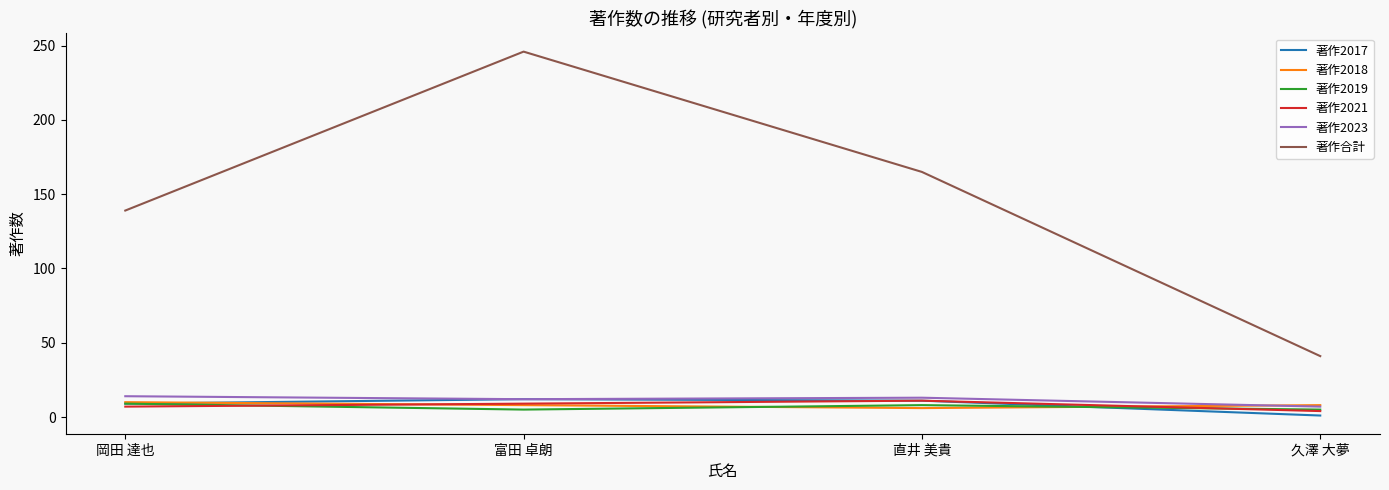

Is it true that 著作2023 equals 14 at 岡田 達也?

True